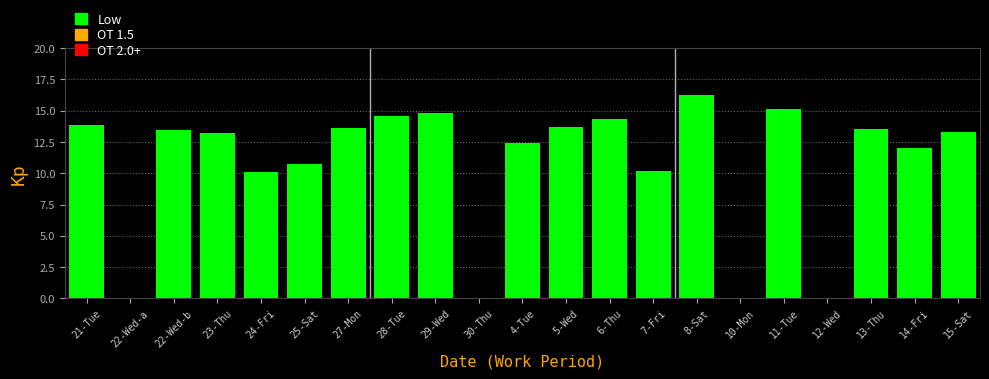

Where does the data first go above 13?

21-Tue